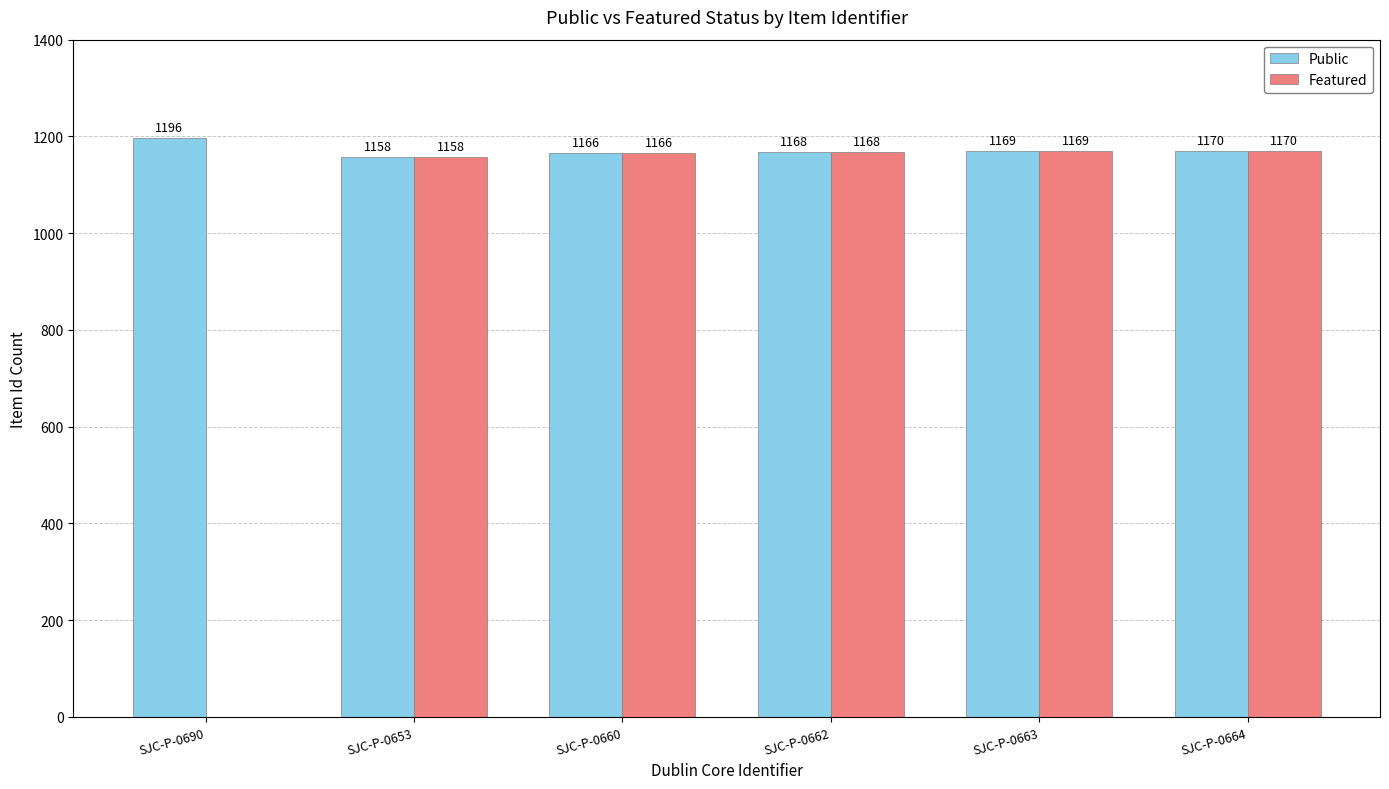

Which label corresponds to the largest value in the chart?

SJC-P-0690